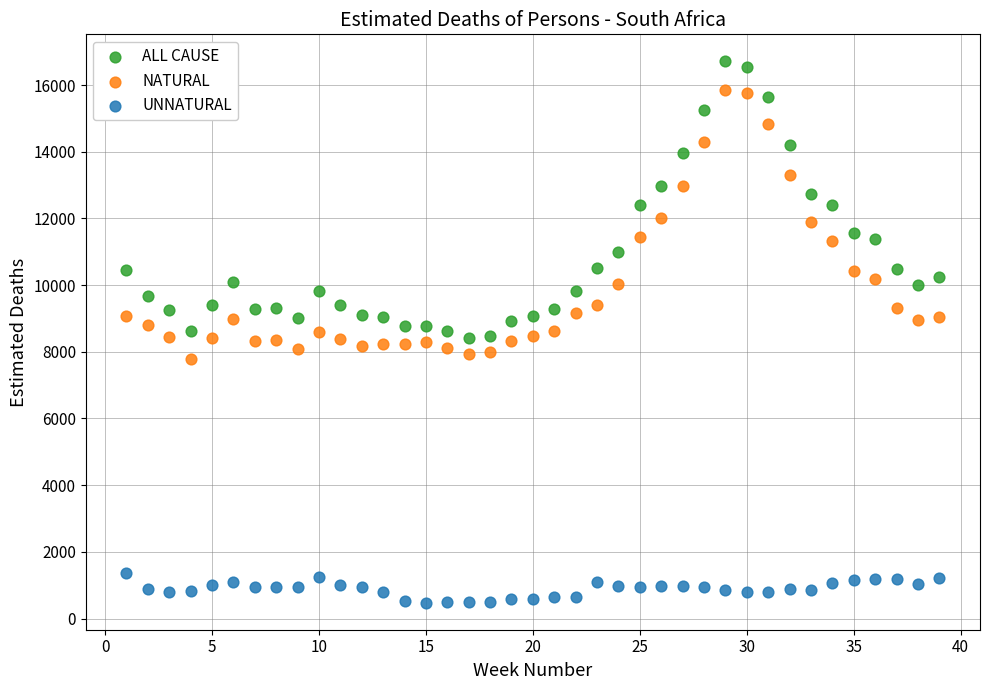

Which series has the largest Y range (max minus min)?

ALL CAUSE